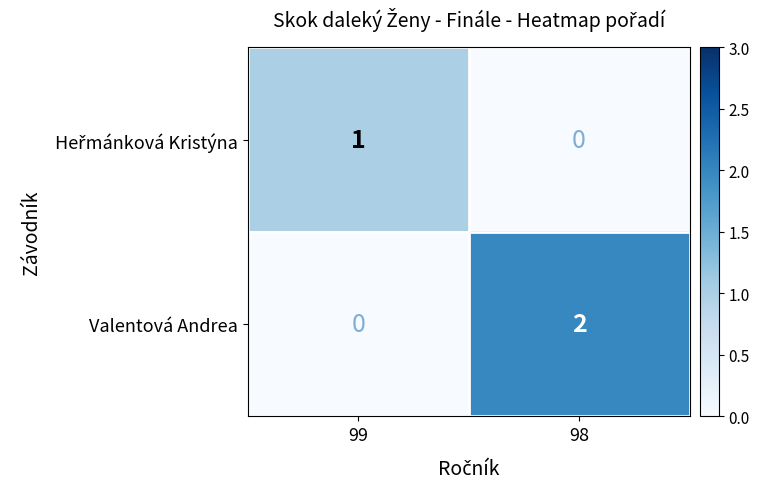

At which category is the sum across all series the highest?

98